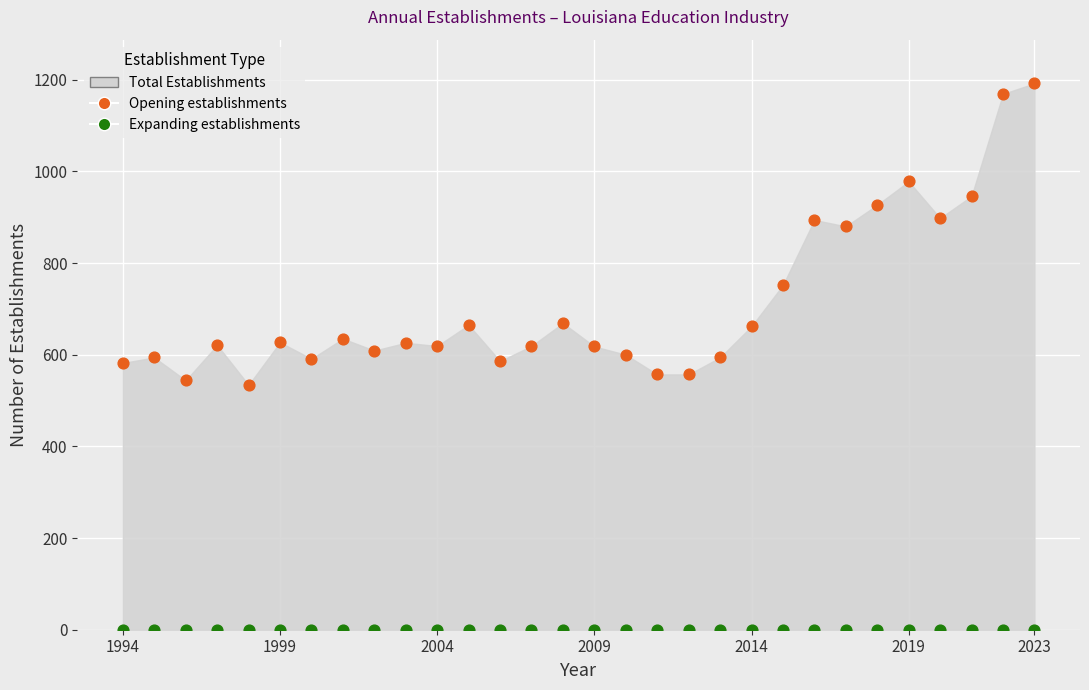

Which series contains the highest Y value?

Opening establishments